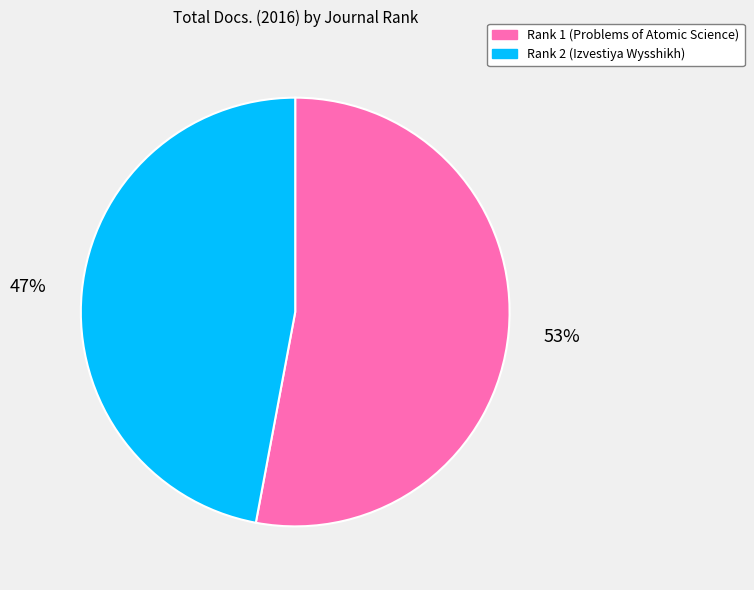

Which slice is the largest?

Rank 1 (Problems of Atomic Science)